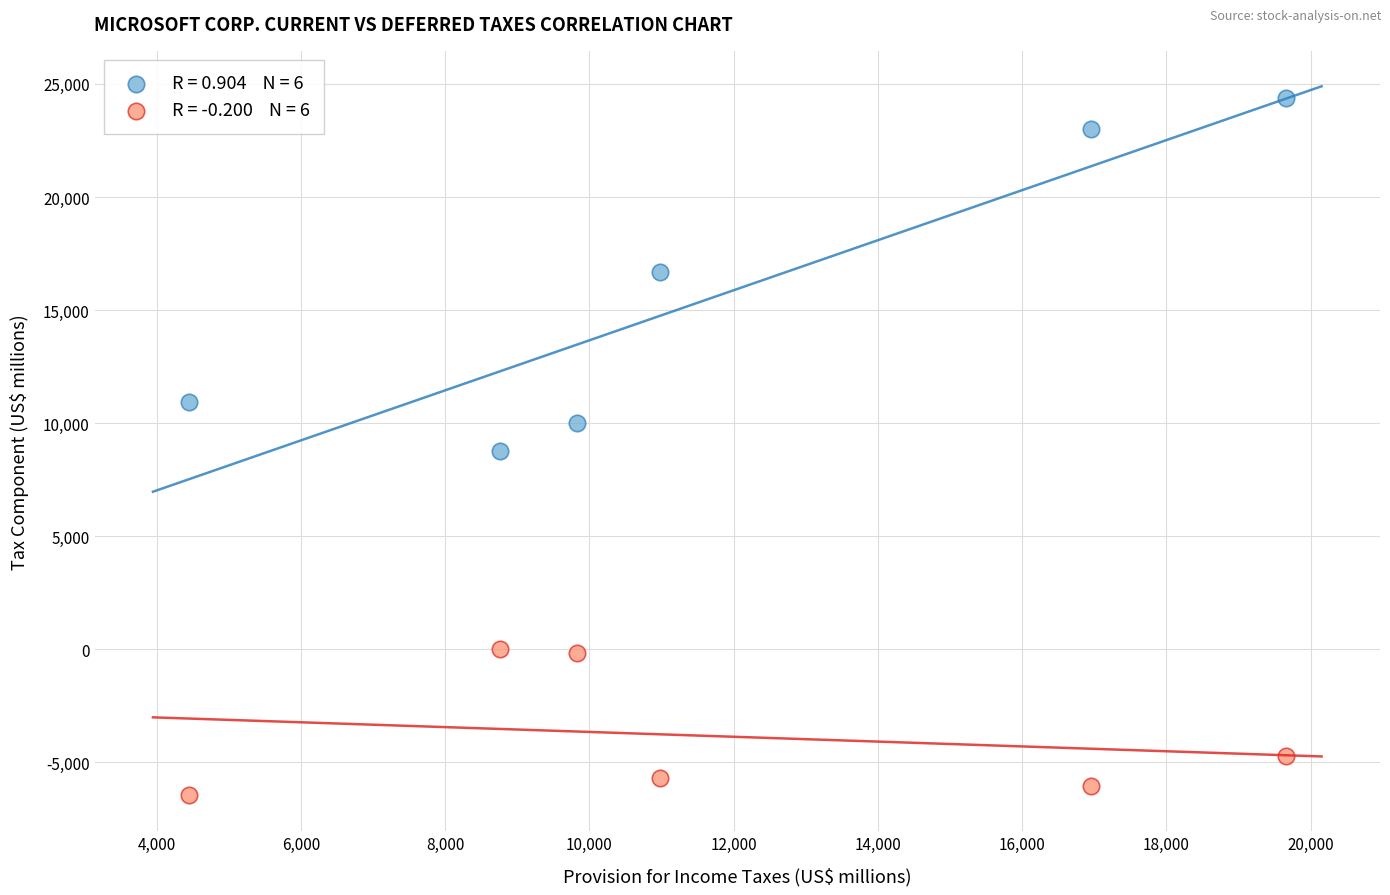

Across all data points, what is the range of X values (max minus min)?

15203